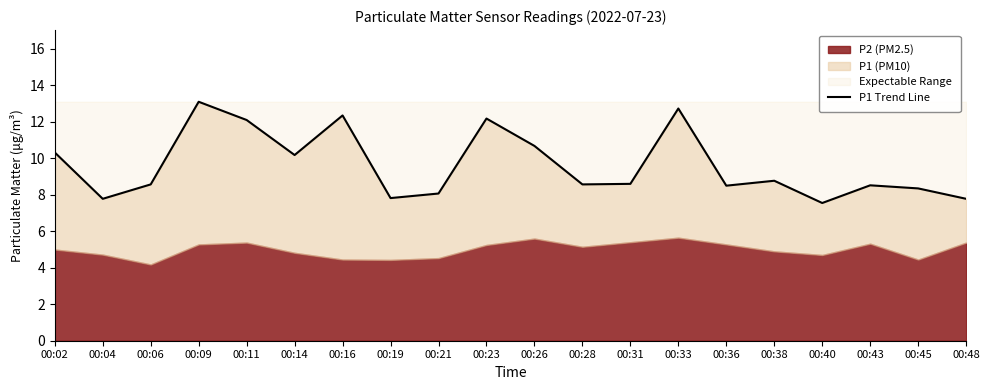

Rank the categories by value from highest to lowest.

00:09, 00:33, 00:16, 00:23, 00:11, 00:26, 00:02, 00:14, 00:38, 00:31, 00:06, 00:28, 00:43, 00:36, 00:45, 00:21, 00:19, 00:04, 00:48, 00:40